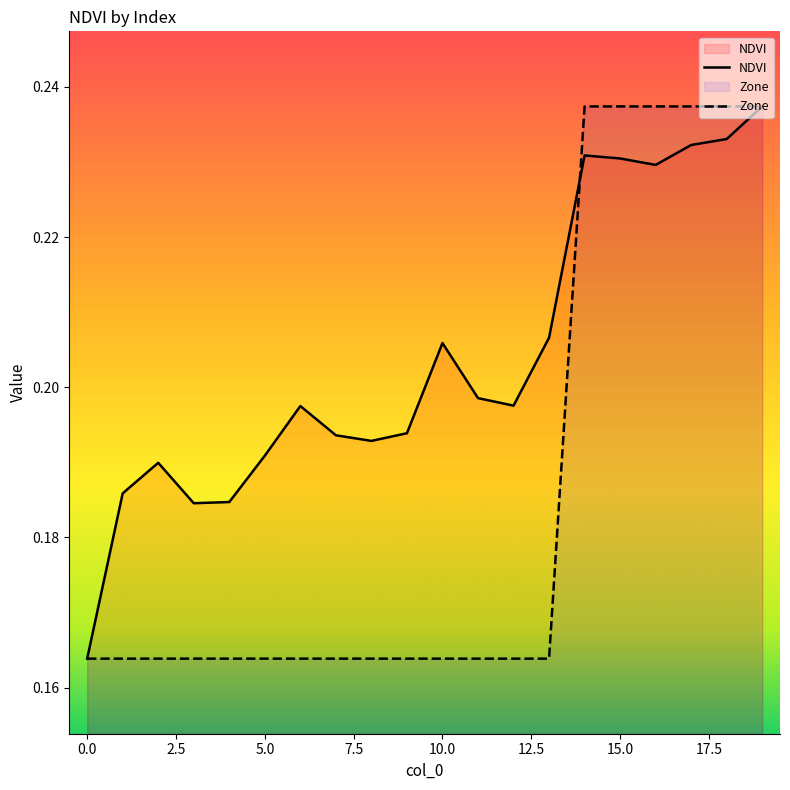

Which series has the largest total across all categories?

NDVI